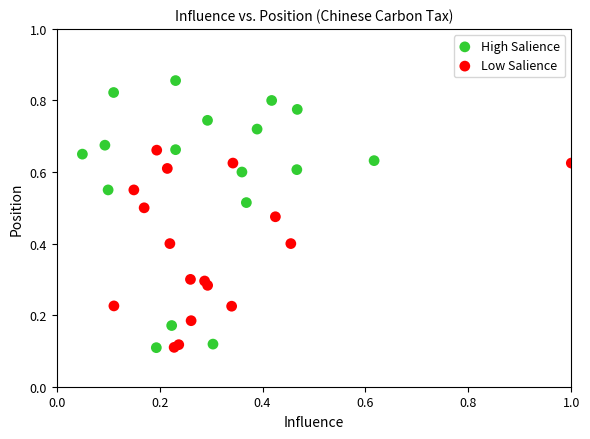

Which series has the largest Y range (max minus min)?

High Salience